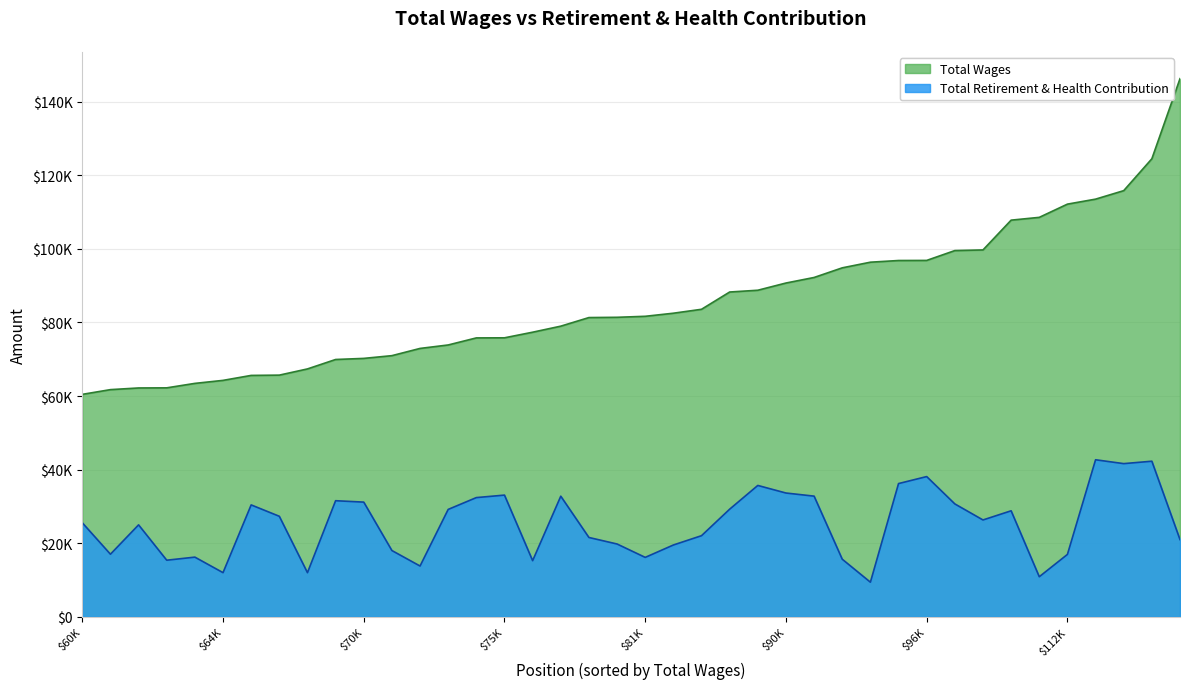

What is the smallest value displayed?

9407